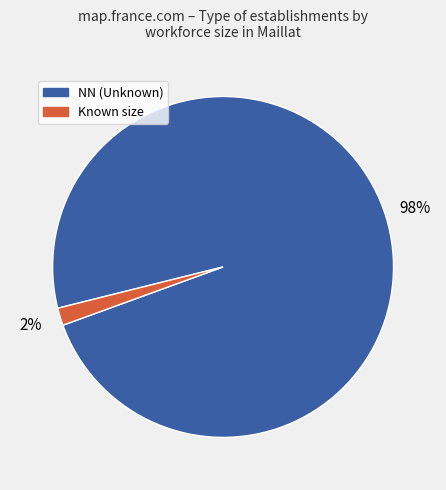

To the nearest percent, what is the average slice percentage?

50%